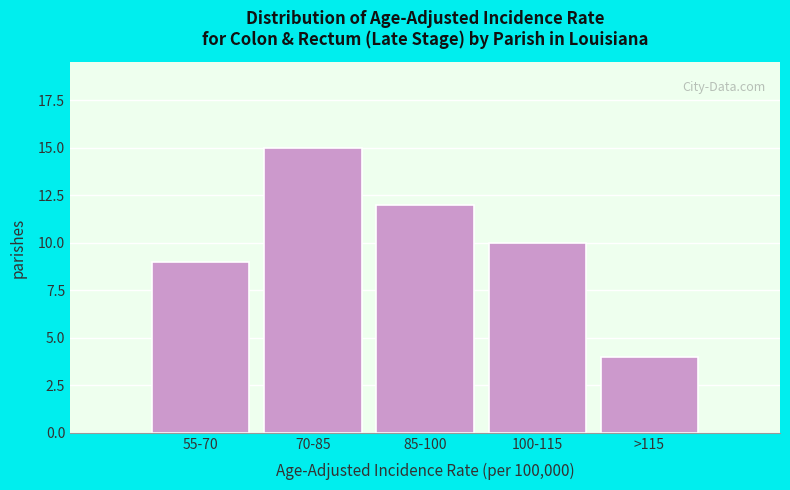

Reading left to right, what are all the values shown in this chart?

9	15	12	10	4